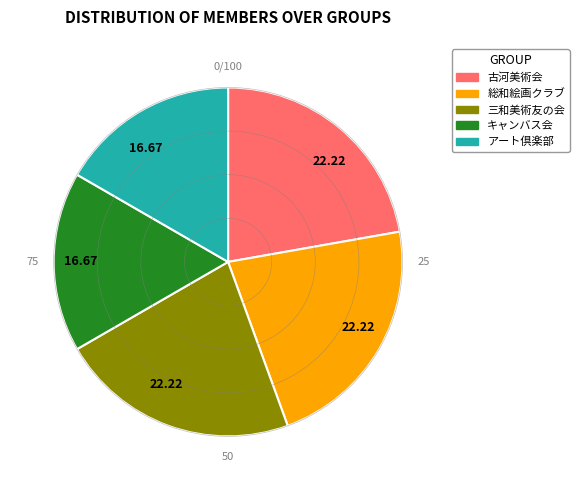

Is there a majority slice in this chart?

No